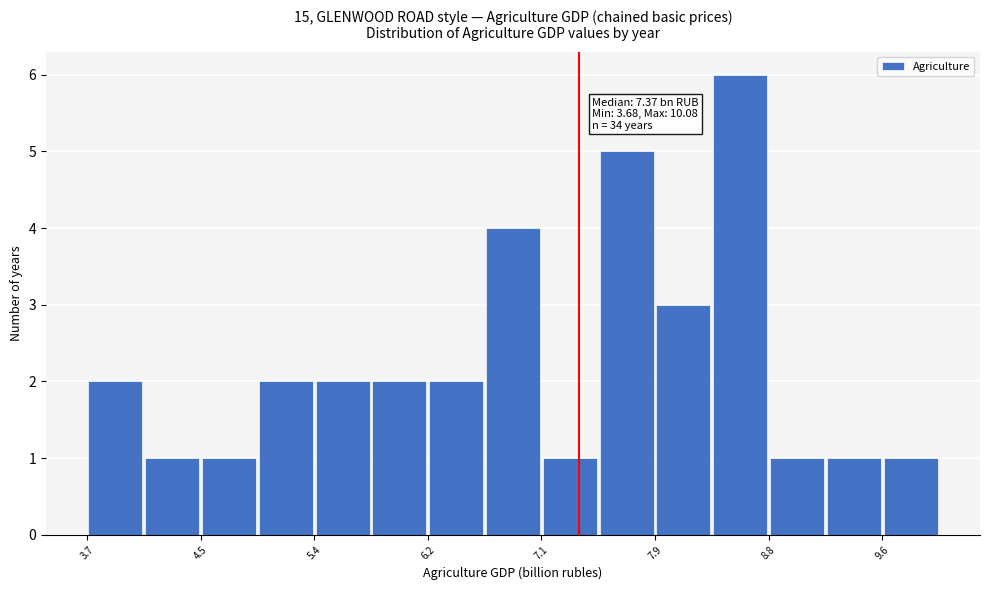

Over which range of the x-axis is the bar tallest?

8.4 to 8.8